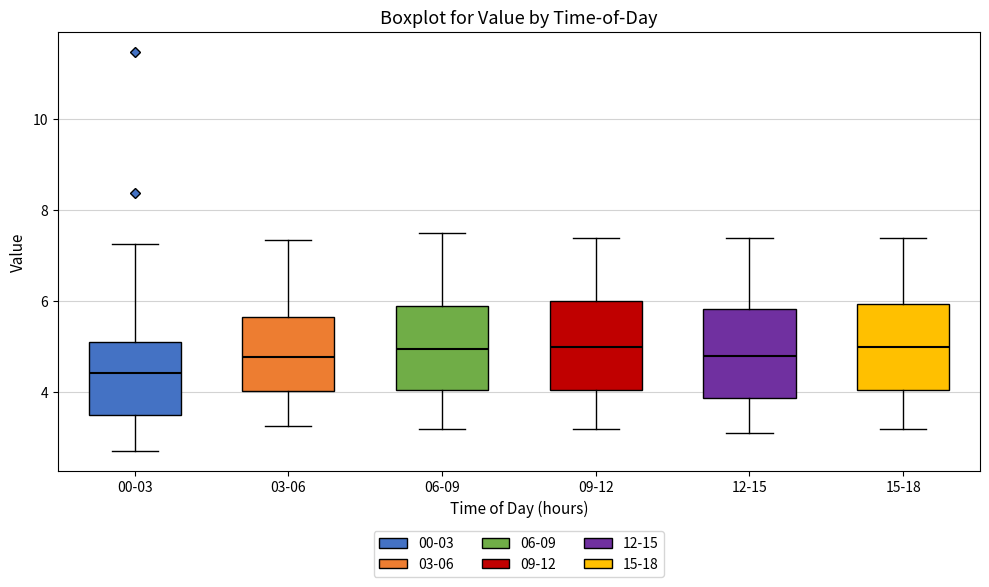

Reading left to right, transcribe this box plot: for each box, give where its median line is, the range the box spans, and where its two whiskers end, as read against the y-axis. The values are not printed on the chart, so give them approximately, as read against the axis.

00-03: median 4.4, box 3.4 to 5.2, whiskers 2.8 to 7.2
03-06: median 4.8, box 4.0 to 5.6, whiskers 3.2 to 7.4
06-09: median 5.0, box 4.0 to 6.0, whiskers 3.2 to 7.6
09-12: median 5.0, box 4.0 to 6.0, whiskers 3.2 to 7.4
12-15: median 4.8, box 3.8 to 5.8, whiskers 3.2 to 7.4
15-18: median 5.0, box 4.0 to 6.0, whiskers 3.2 to 7.4